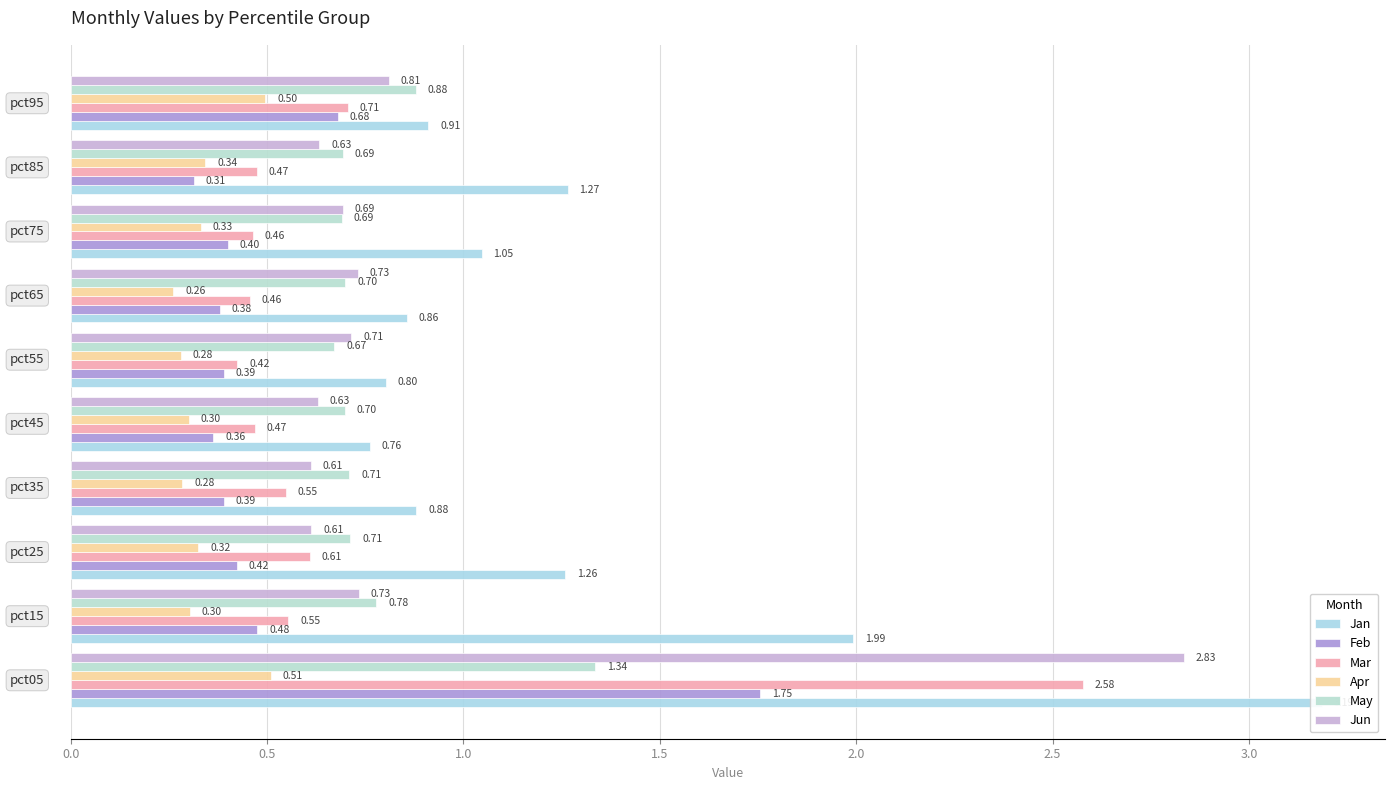

How many bars are there in each group?

6